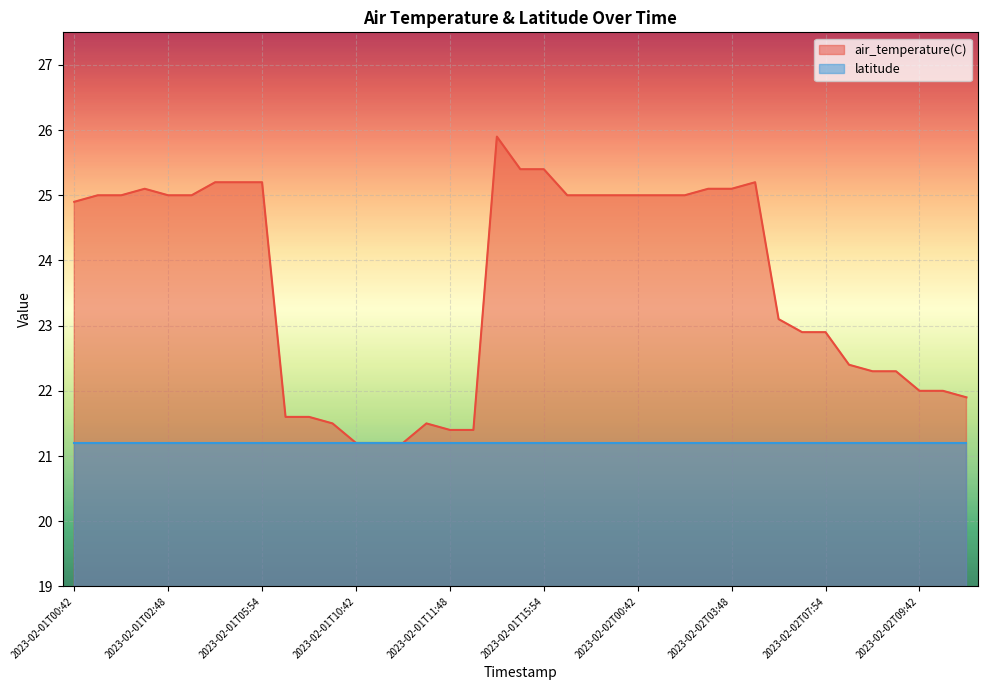

How many lines are shown in the chart?

2